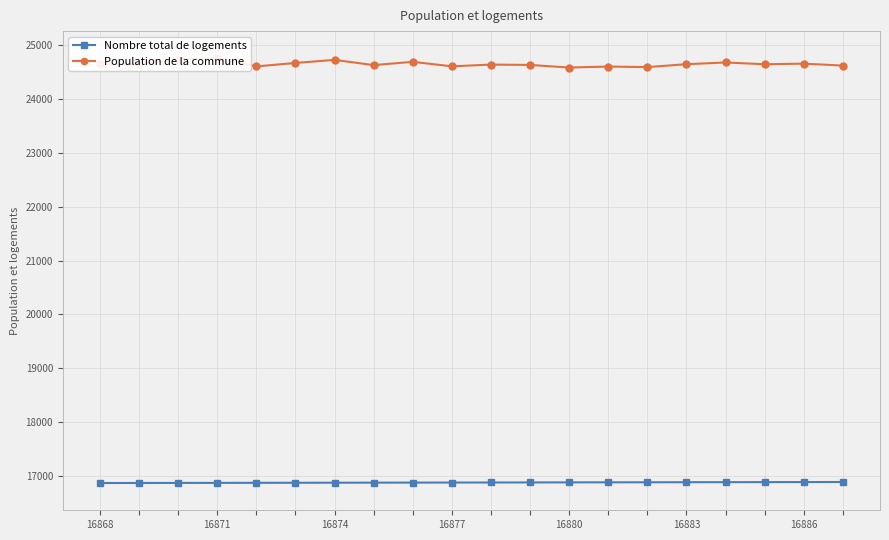

Is it true that Population de la commune equals 40986 at 12?

False